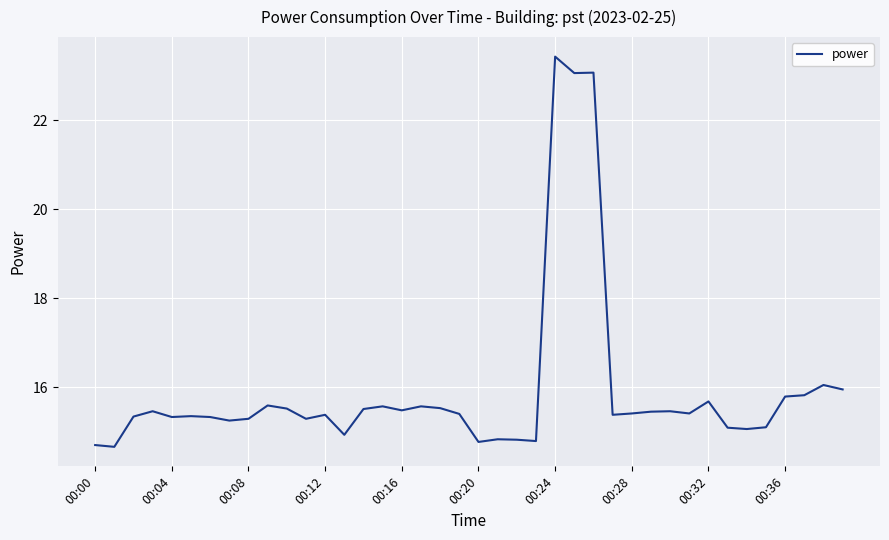

What is the greatest value displayed?

23.4